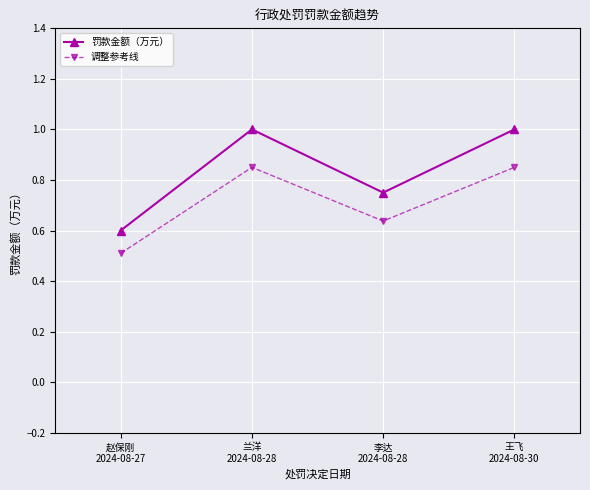

Is this an area chart (filled region under the line)?

No